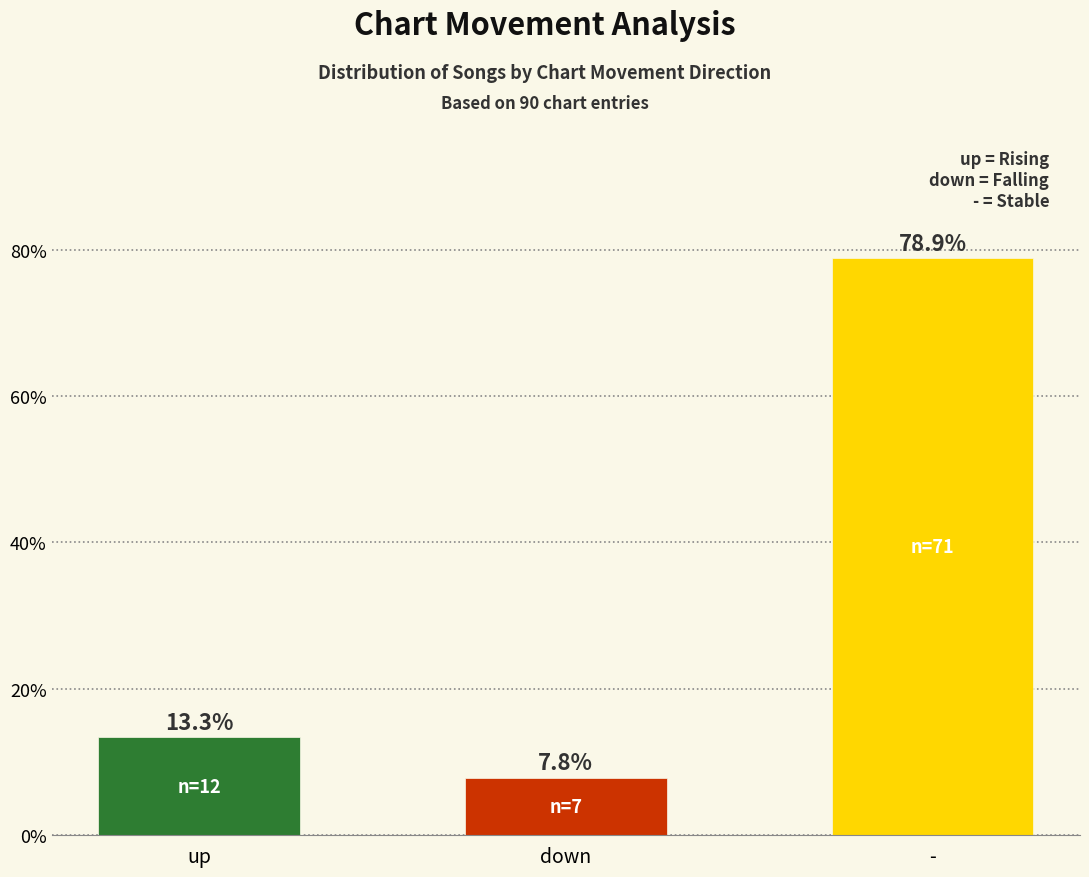

Read the value at down.

7.8